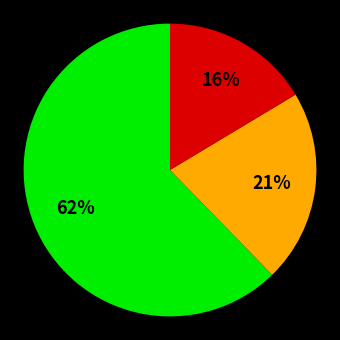

To the nearest percent, what is the difference between the largest and smallest slice percentages?

46%